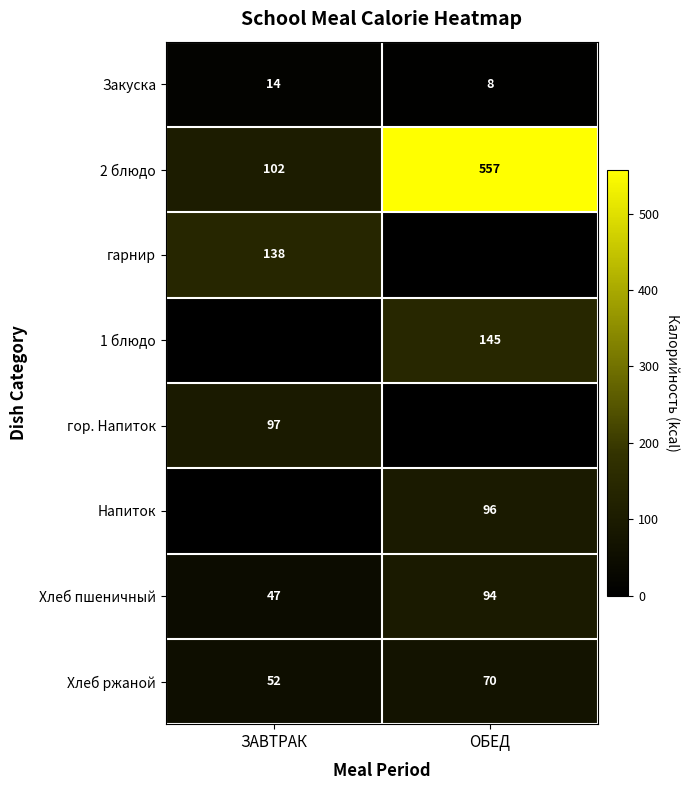

True or false: Хлеб ржаной has a value of 109 at ОБЕД.

False